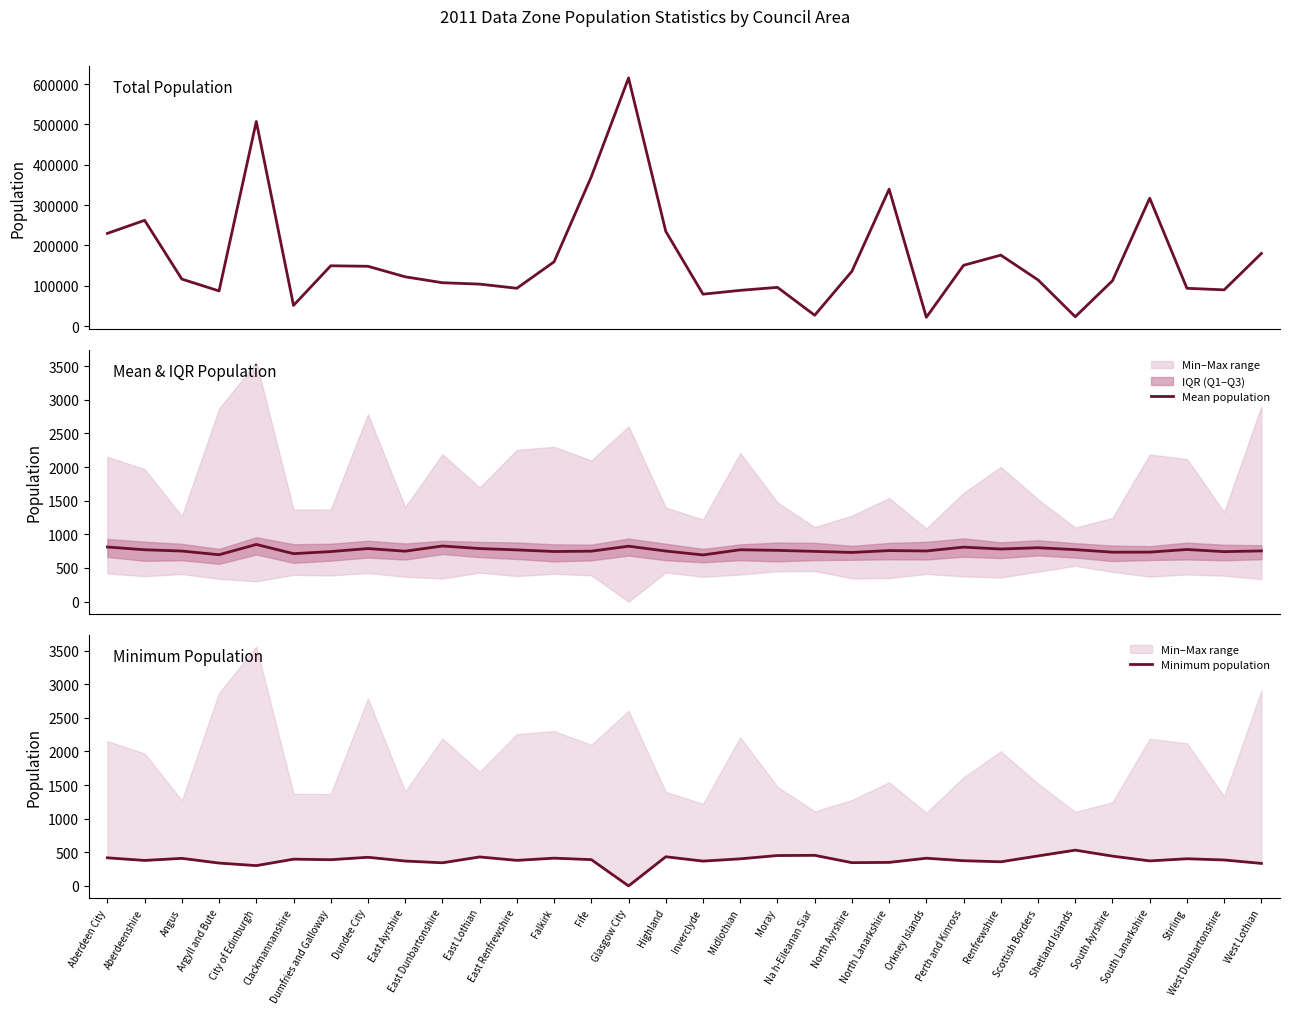

Rank the series by their maximum value, from lowest to highest.

Minimum population, Mean population, Total population